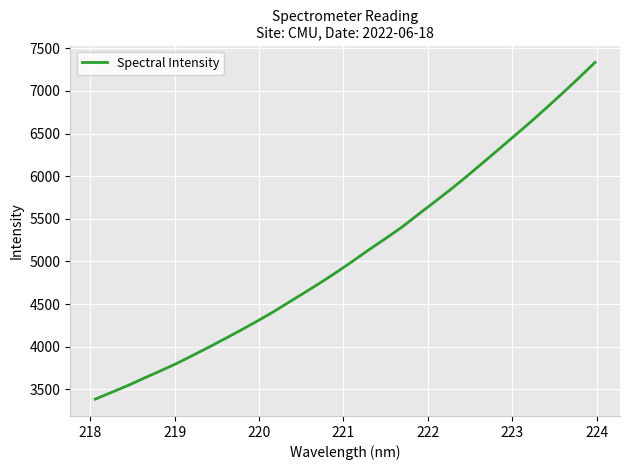

What is the average value?

5091.7